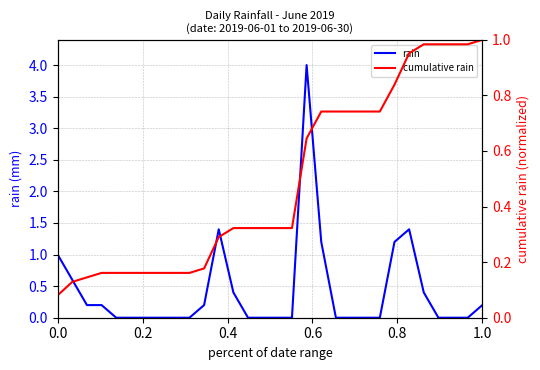

True or false: rain and cumulative rain intersect in this chart.

True